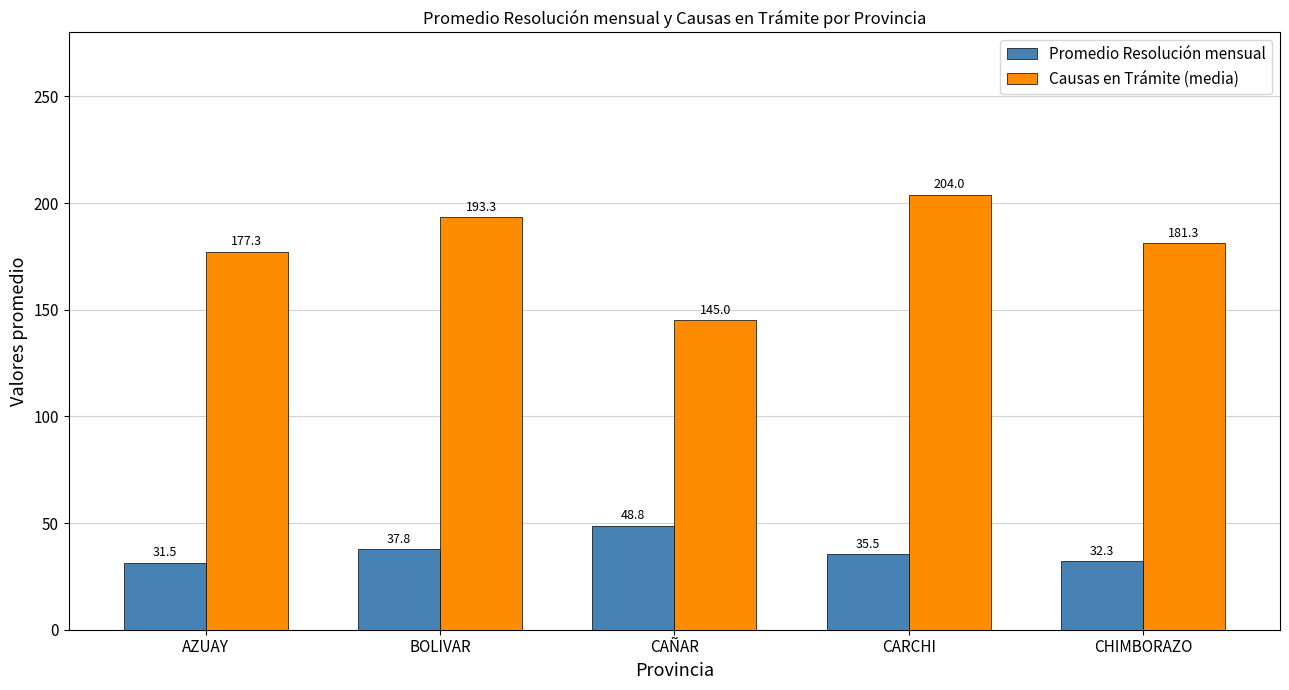

Reading right to left, list all the values displayed in this chart.

Promedio Resolución mensual: 32.3	35.5	48.8	37.8	31.5
Causas en Trámite (media): 181.3	204.0	145.0	193.3	177.3